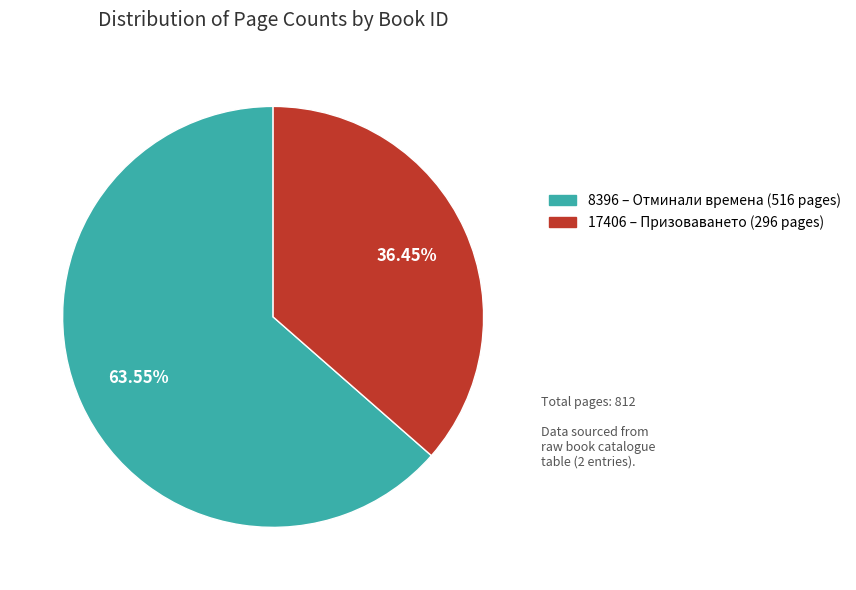

To the nearest percent, what portion does 8396 represent?

64%